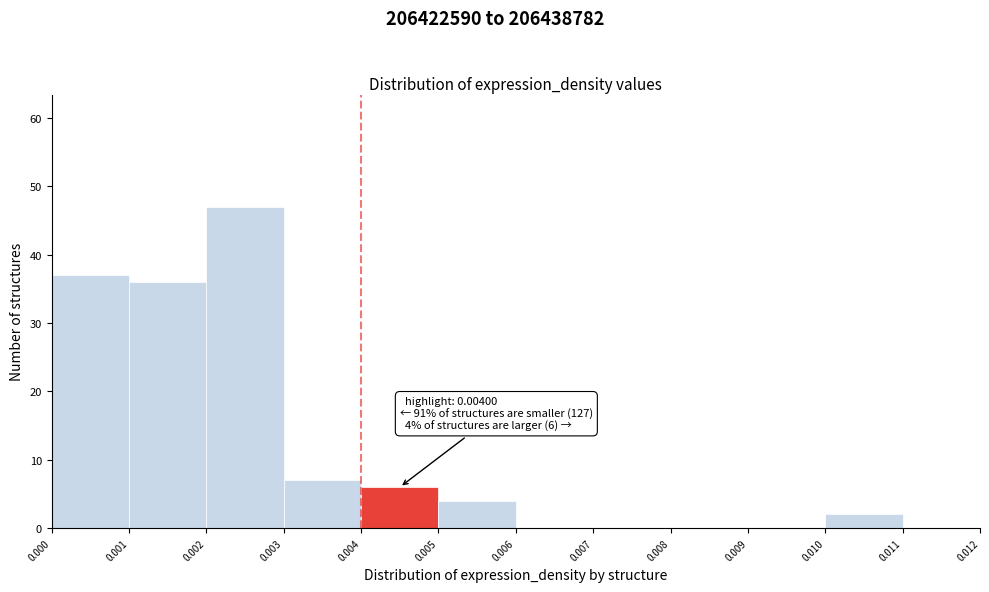

Which range on the x-axis has the tallest bar?

0.002 to 0.003